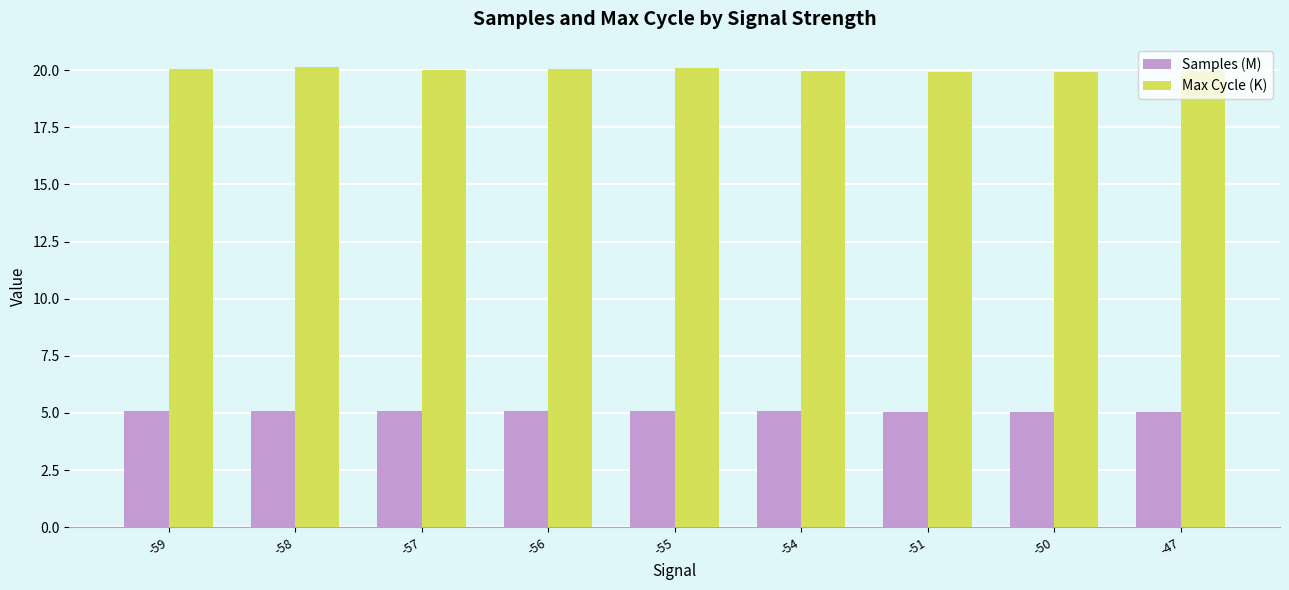

What is the difference between the highest and lowest values at -54?

14.8